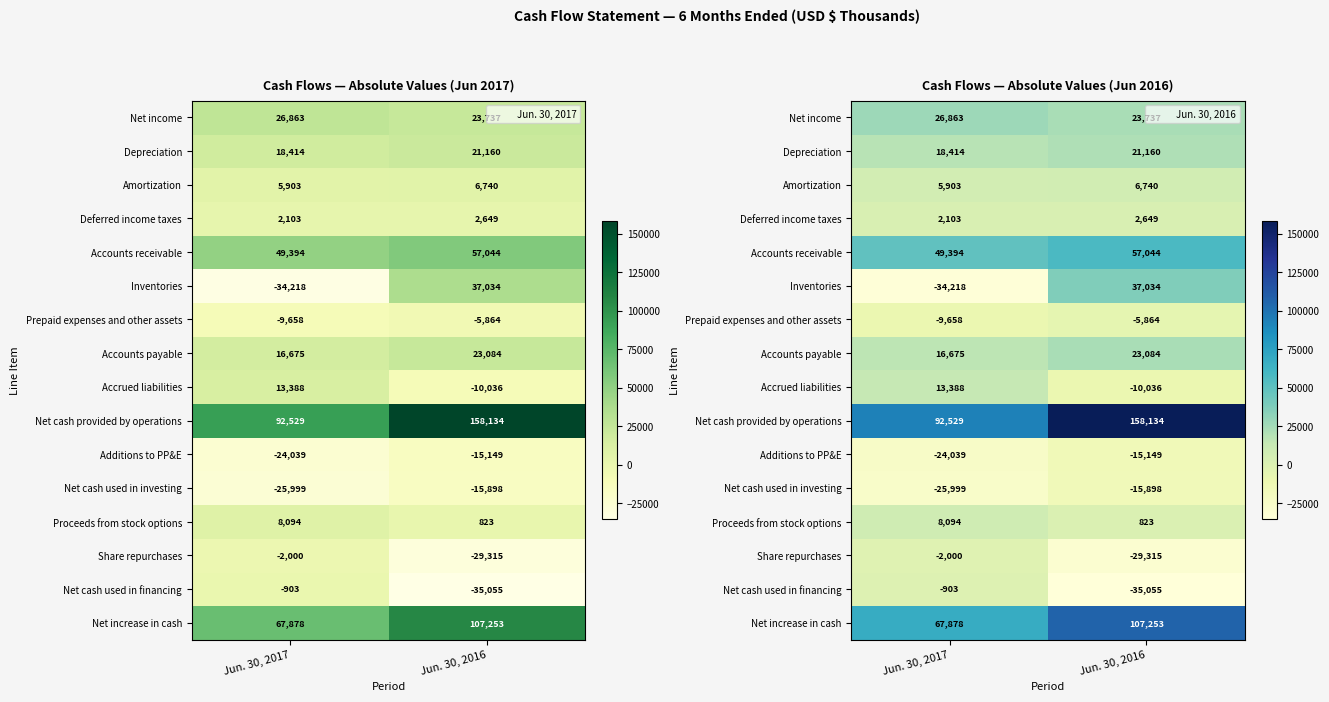

What is the minimum value for Accounts payable?

16675